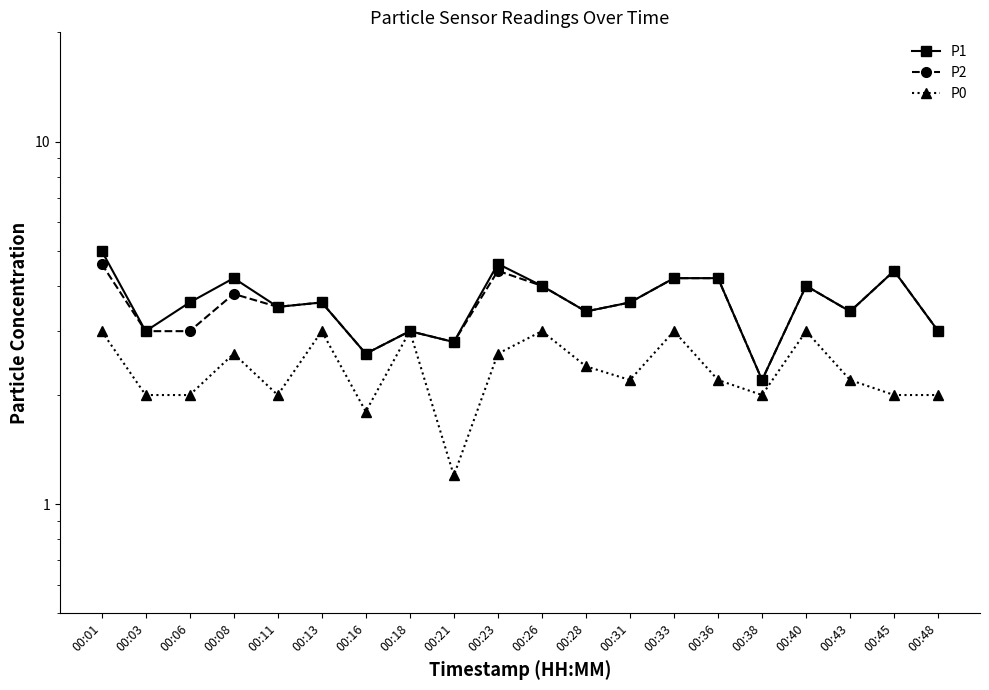

What is the spread (max minus min) of values at 00:11?

1.5